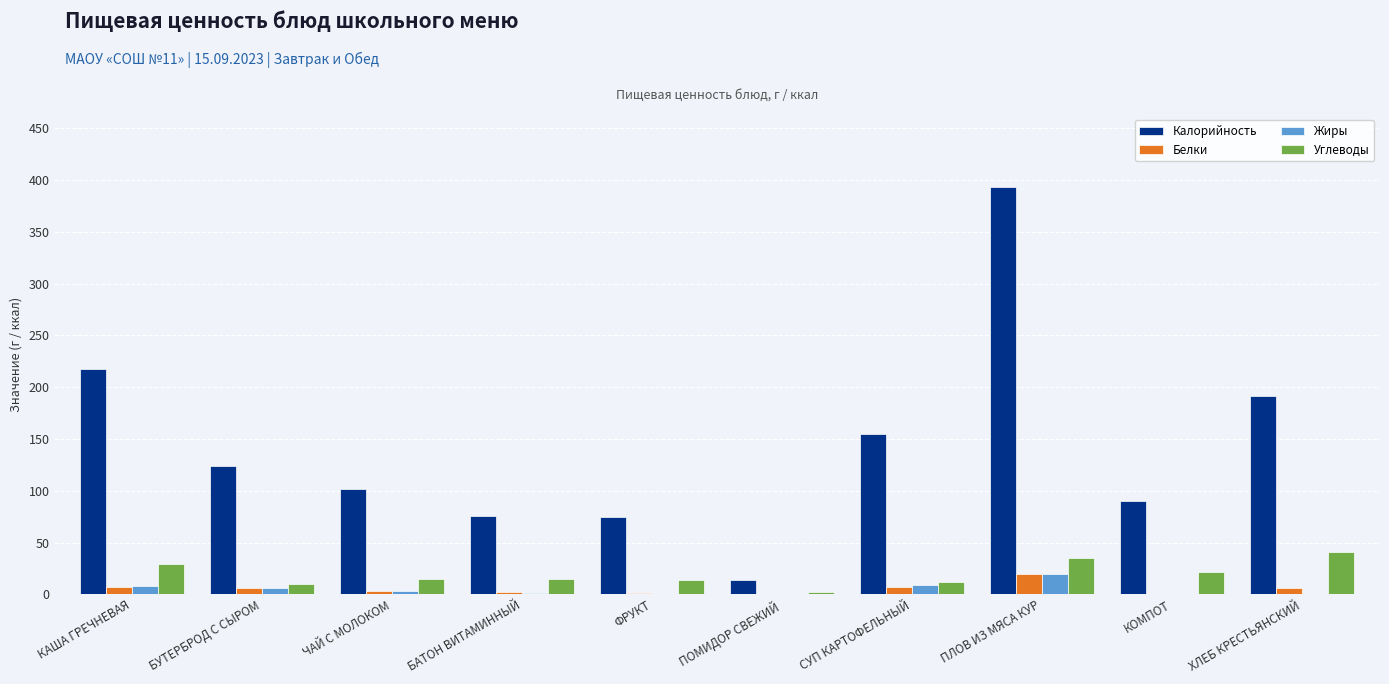

What is the highest value of the Белки series?

19.7